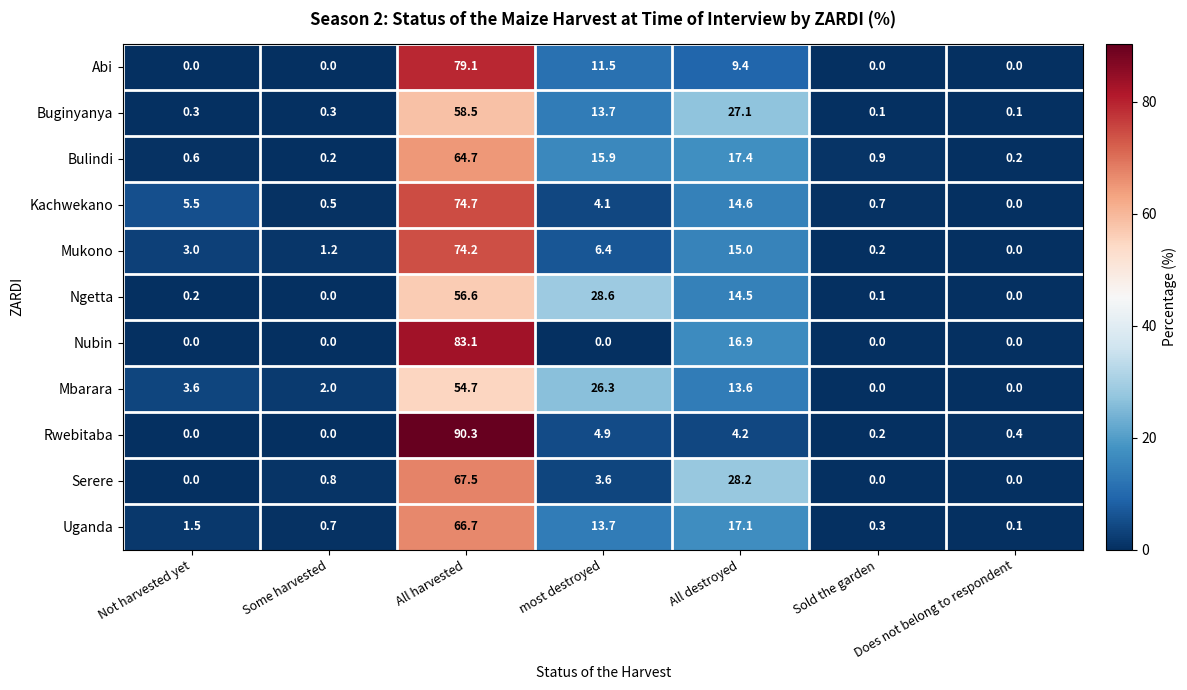

At which category is the sum across all series the highest?

All harvested